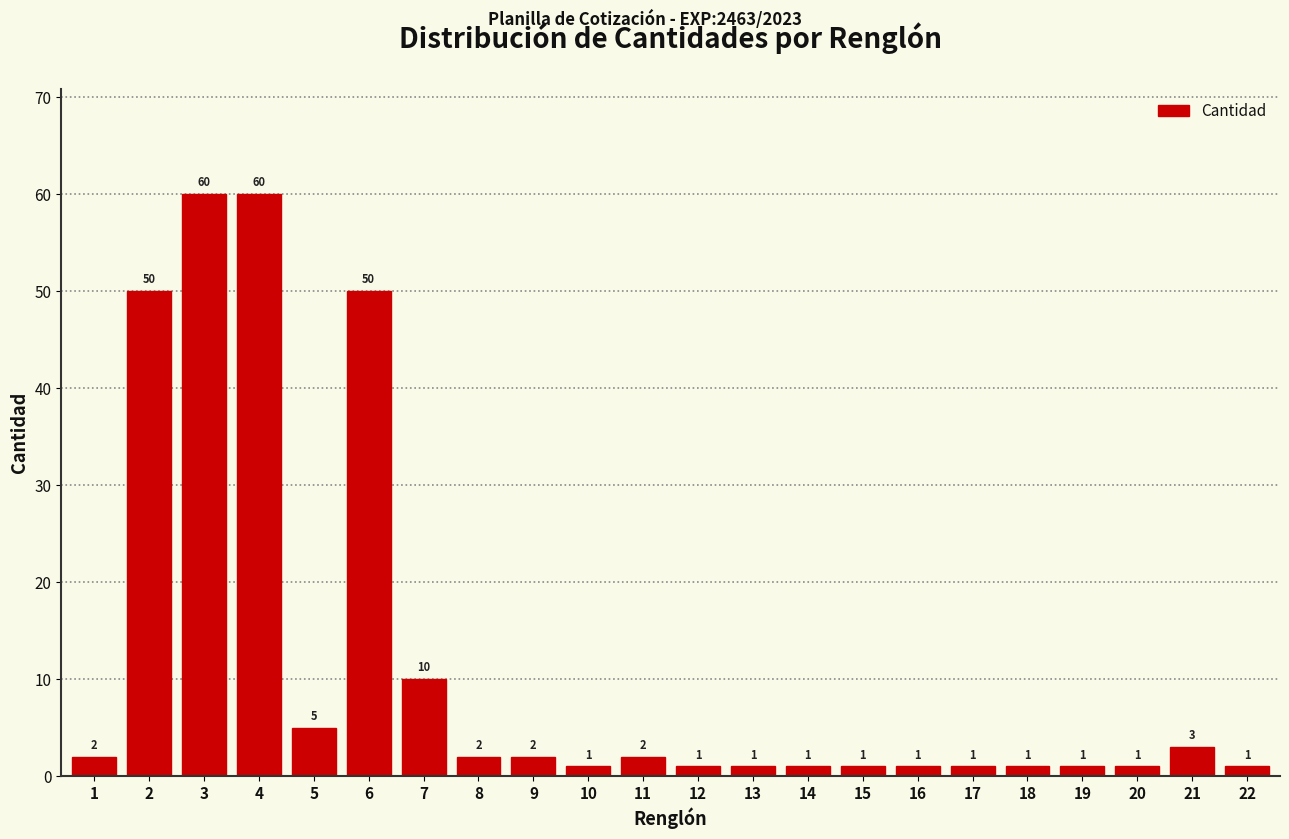

Reading left to right, list all the values displayed in this chart.

1=2	2=50	3=60	4=60	5=5	6=50	7=10	8=2	9=2	10=1	11=2	12=1	13=1	14=1	15=1	16=1	17=1	18=1	19=1	20=1	21=3	22=1